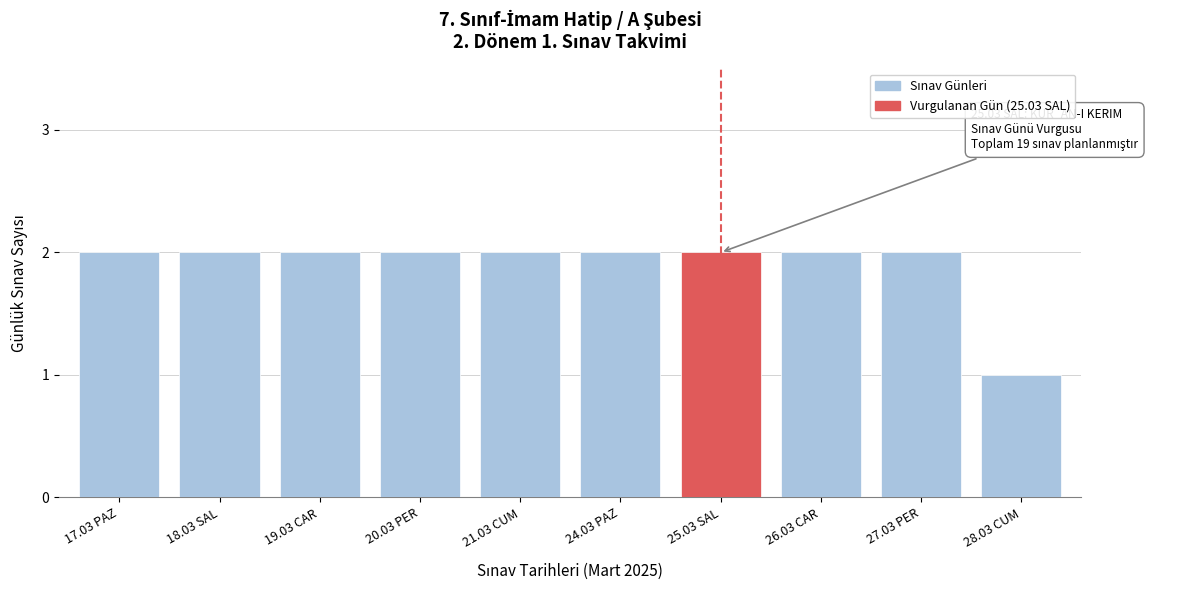

Reading left to right, extract all data points from this chart.

2	2	2	2	2	2	2	2	2	1